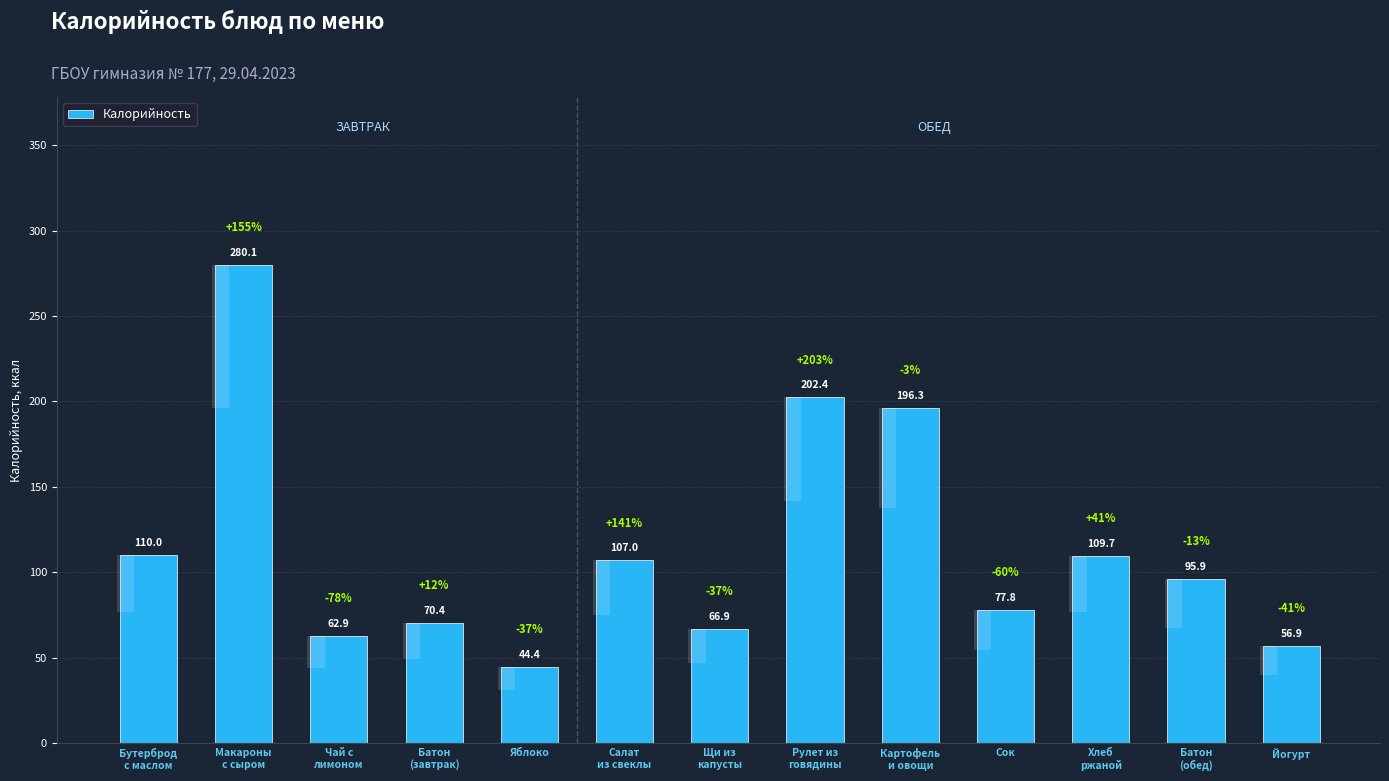

The value at Щи из
капусты is 106.7. True or false?

False